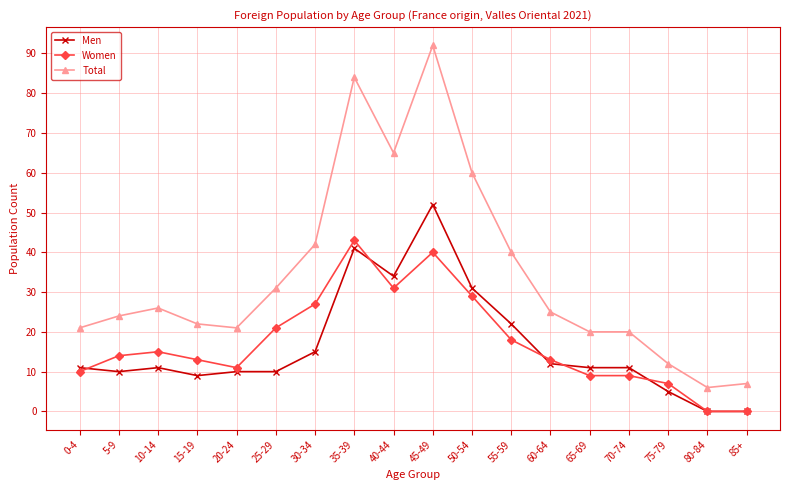

At 55-59, list the series in order from smallest to largest.

Women, Men, Total